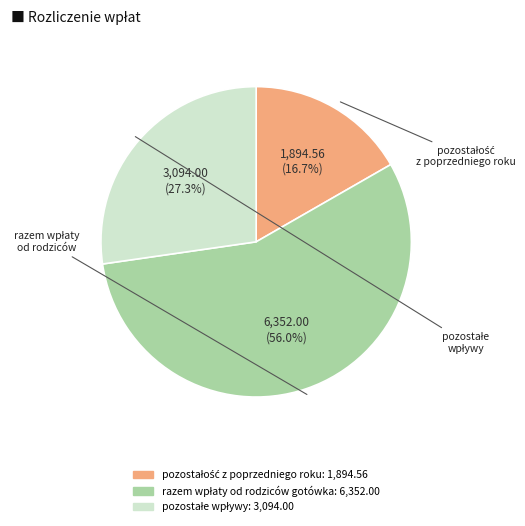

Is there a majority slice in this chart?

Yes